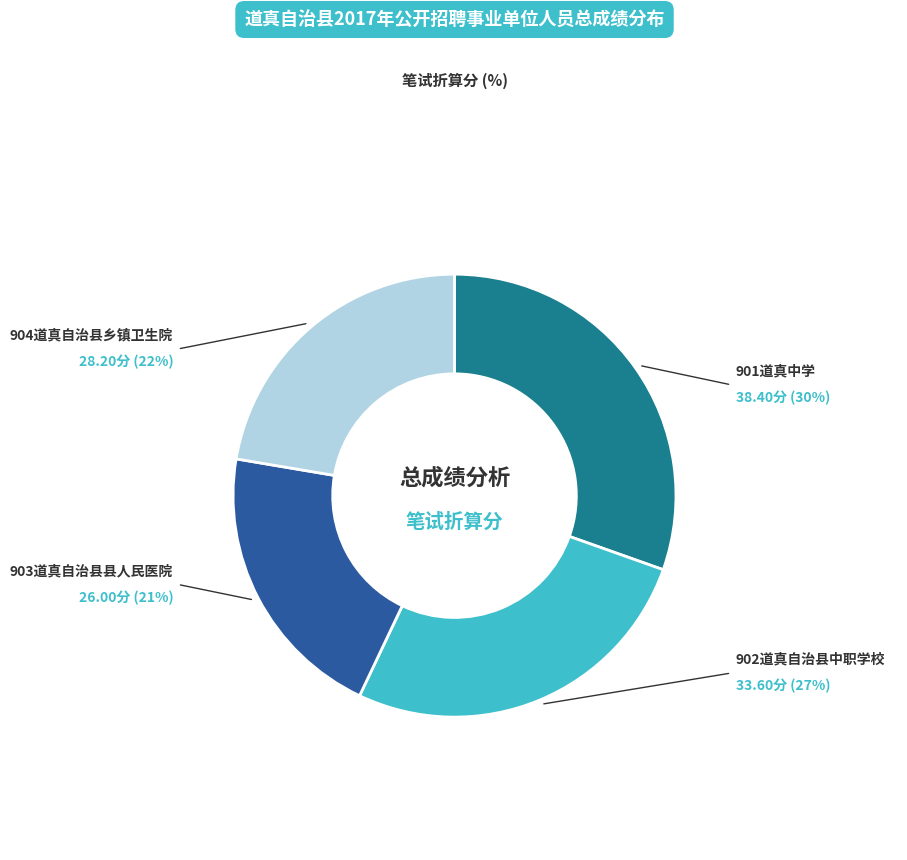

Does any single category account for the majority?

No